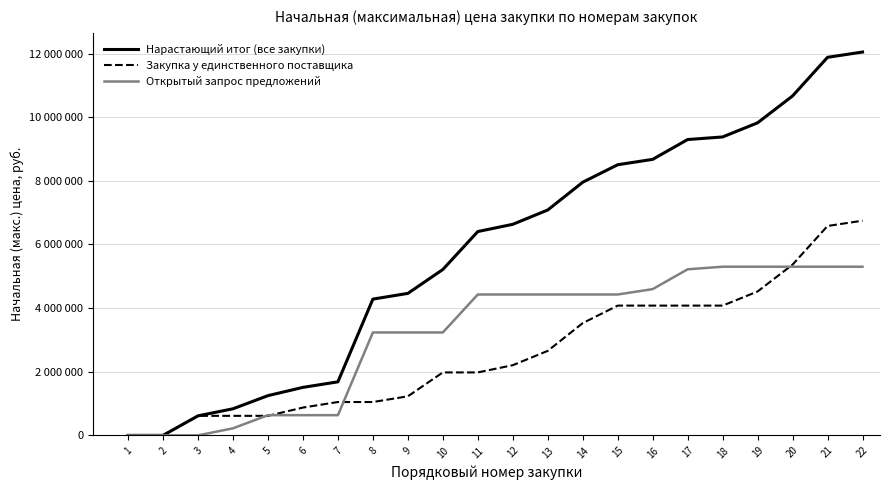

At which category does the chart reach its minimum across all series?

1